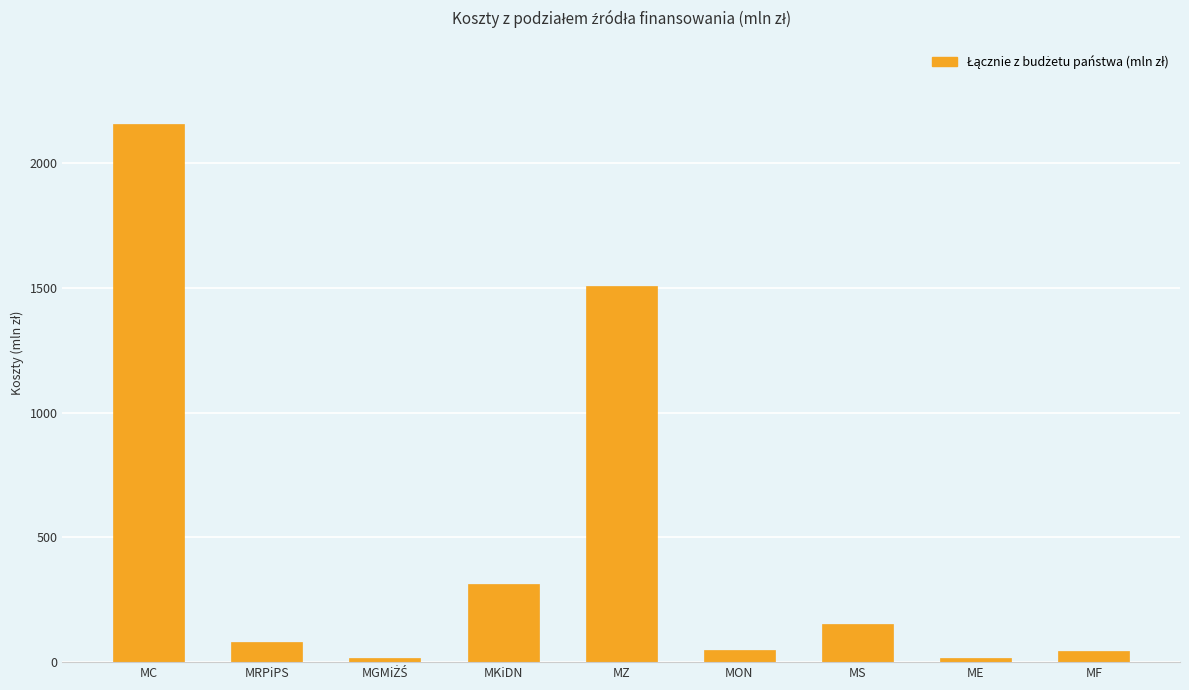

How many values are below 79?

4